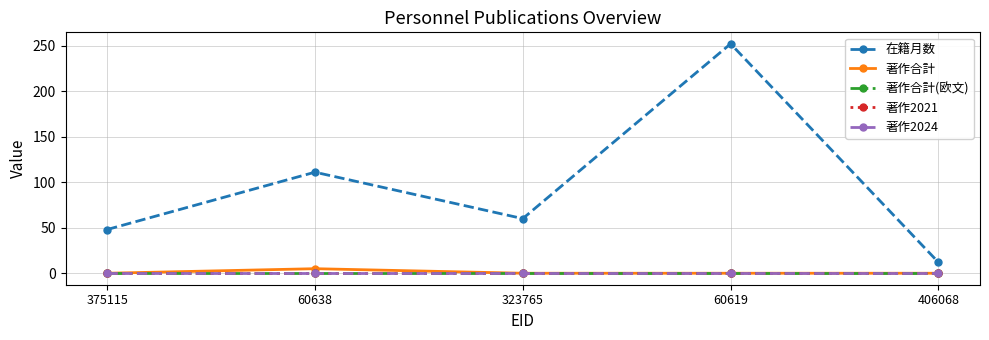

Does the chart display data point markers on the line(s)?

Yes